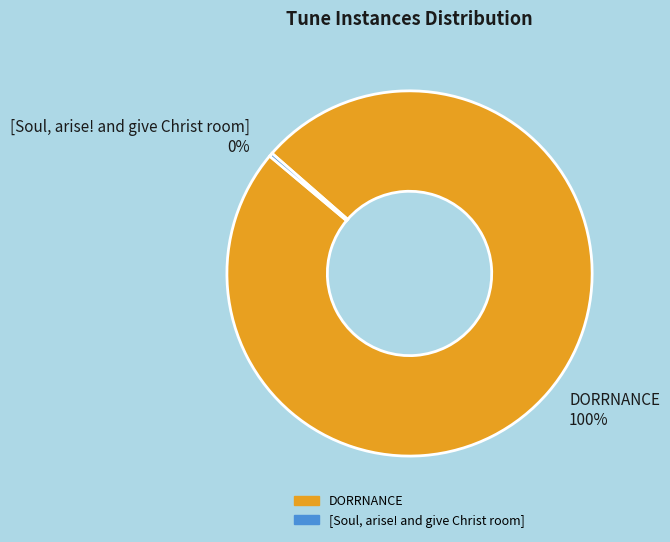

Approximately how many times larger is the value at DORRNANCE compared to [Soul, arise! and give Christ room]?

316.0